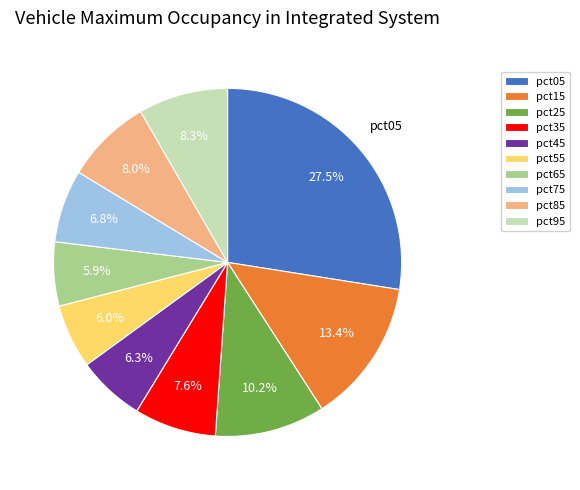

The pct95 slice represents 8% of the pie. True or false?

True